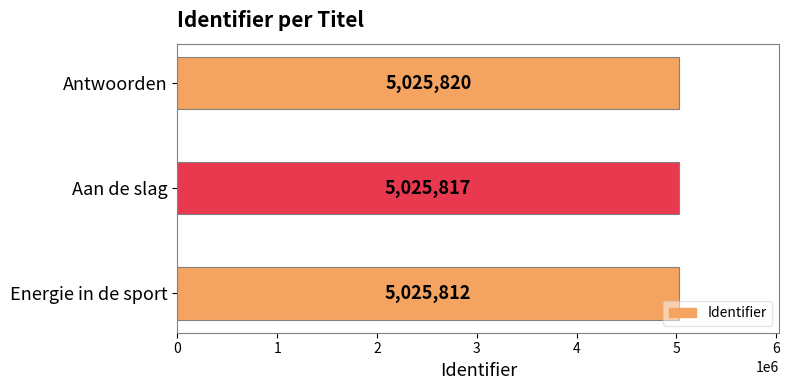

Which category has the lowest value across all series?

Energie in de sport